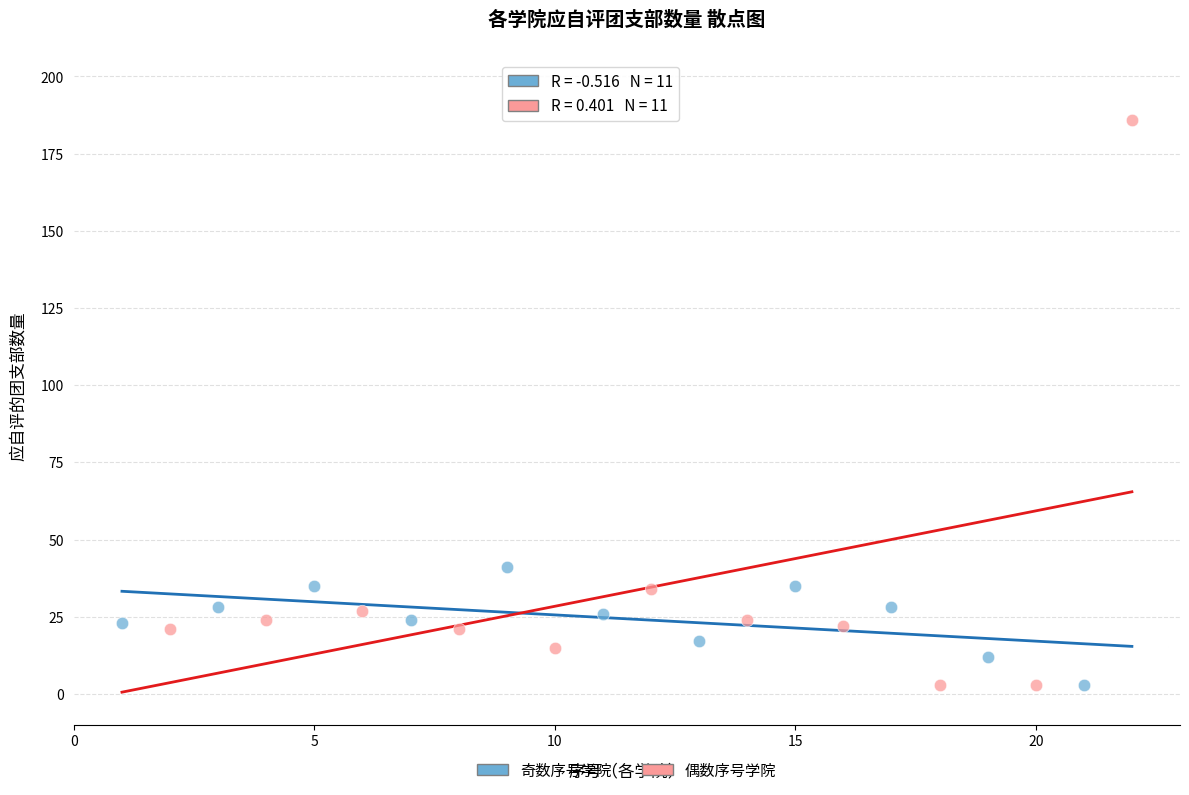

Which series contains the highest Y value?

偶数序号学院